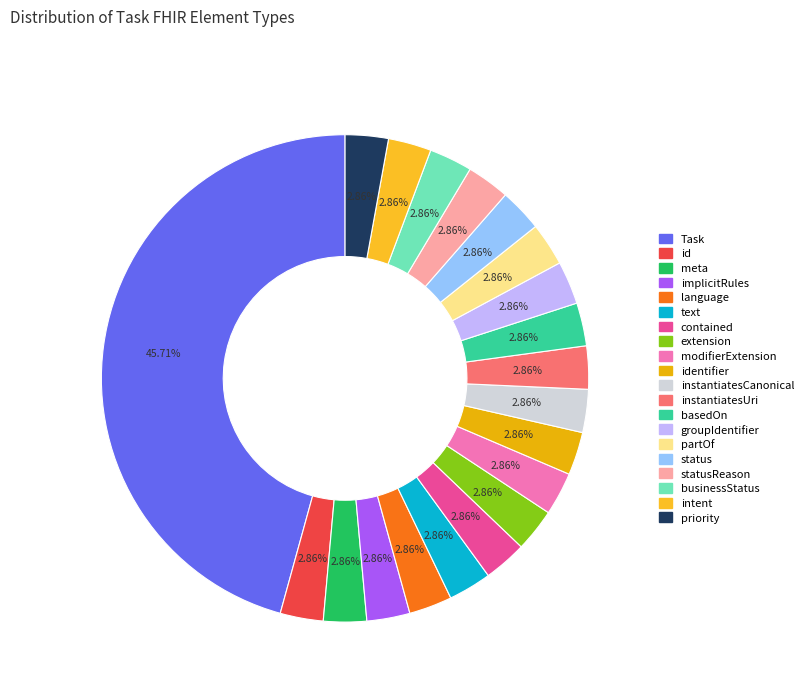

What is the smallest slice in the pie chart?

Task.id